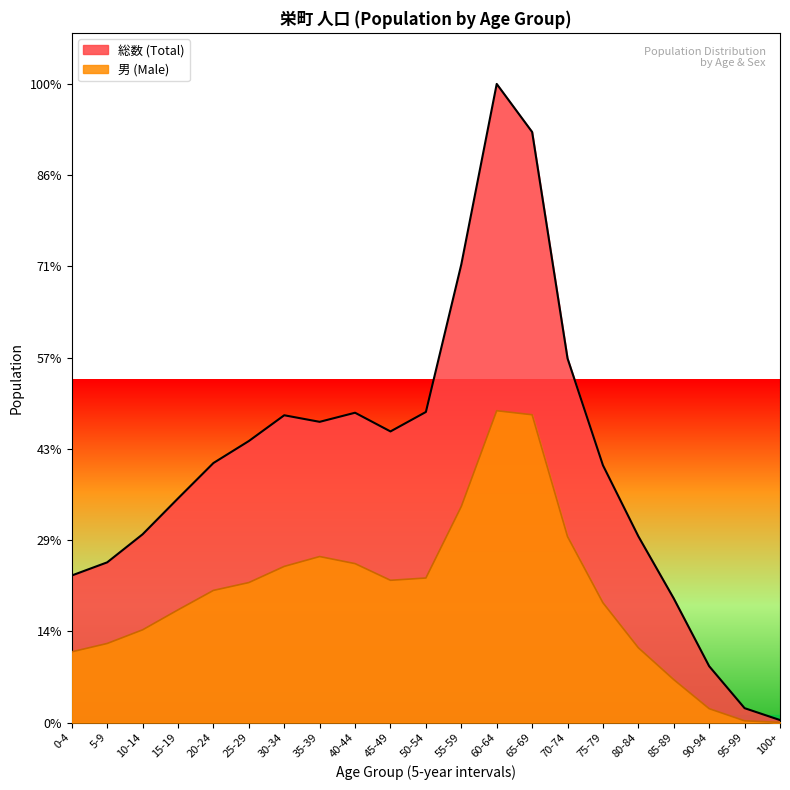

Which category has the highest value in the 女 (Female) series?

60-64